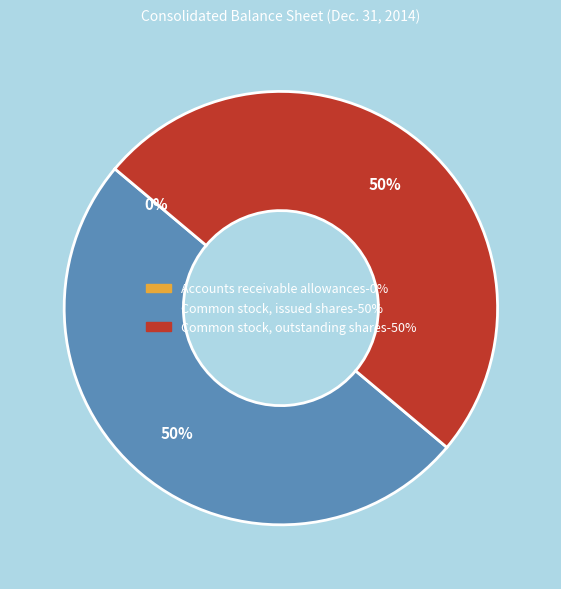

The Common stock, outstanding shares slice represents 50% of the pie. True or false?

True